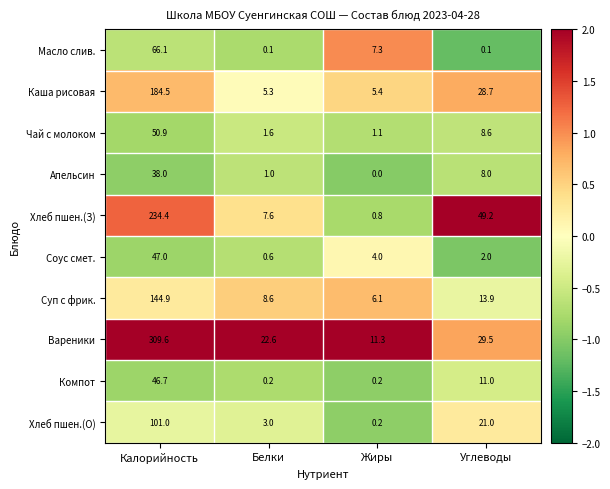

What is the maximum value for Суп с фрик.?

144.9